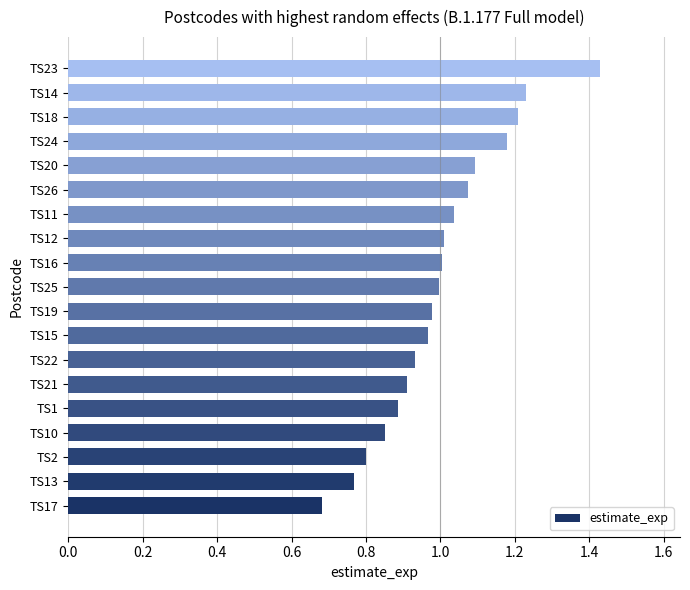

What is the change in value from TS1 to TS14?

+0.3